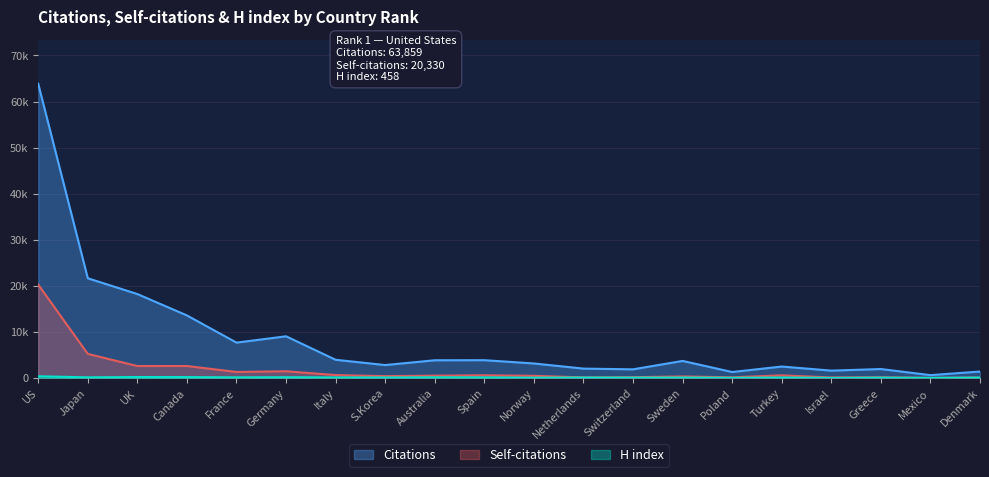

Does the chart have visible grid lines?

Yes